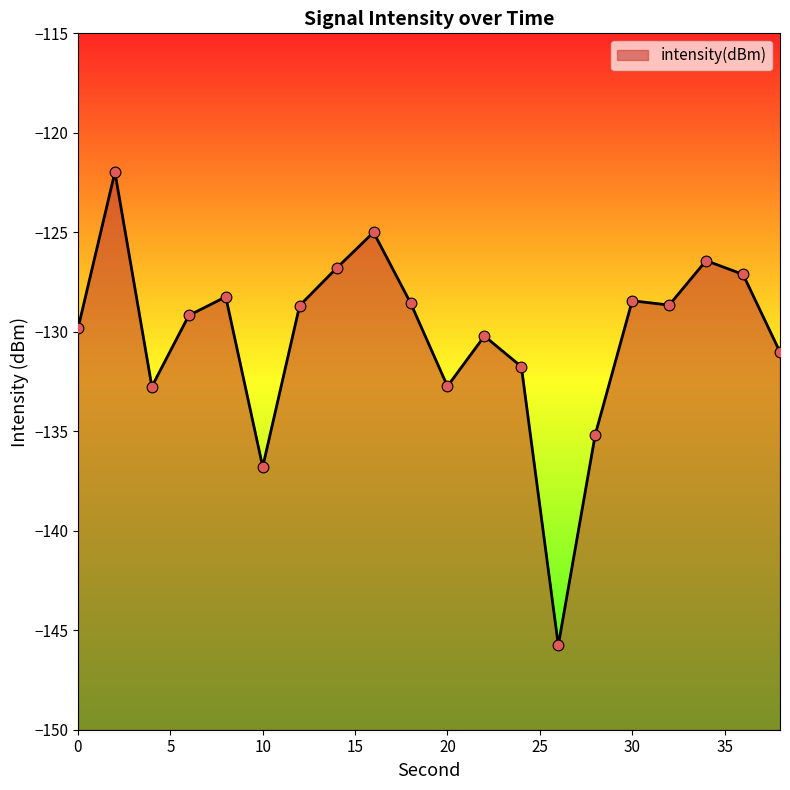

Between 20 and 28, which is larger?

20